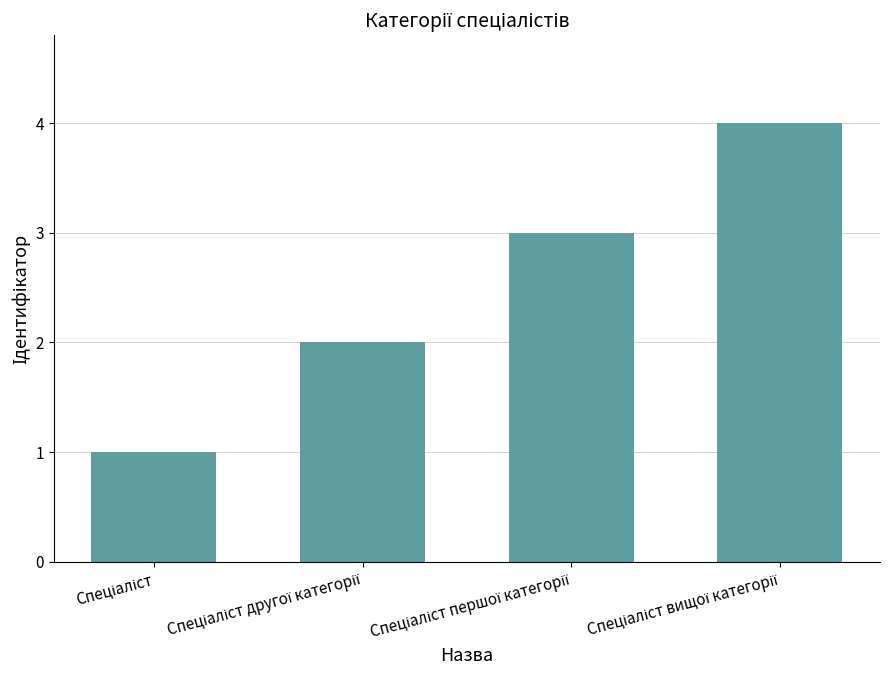

What is the maximum value shown in the chart?

4